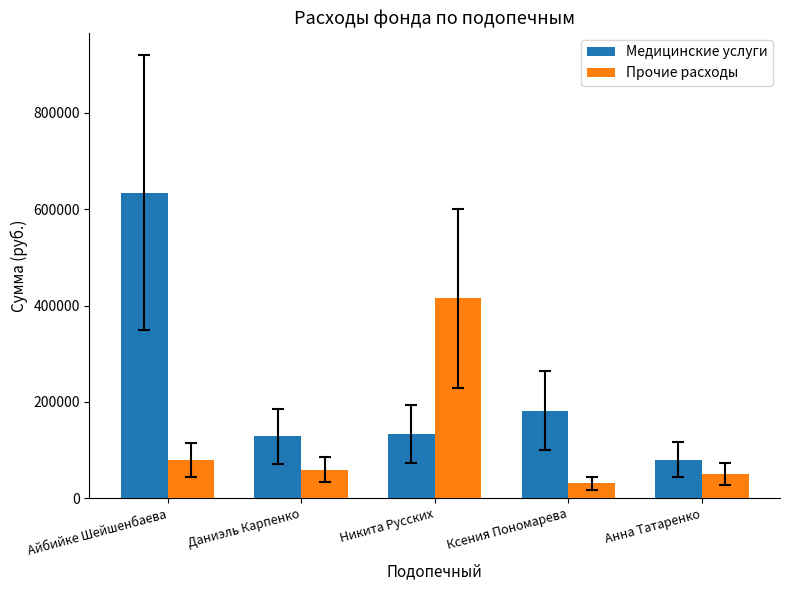

What is the sum of the Медицинские услуги values at Даниэль Карпенко and Ксения Пономарева?

310057.0